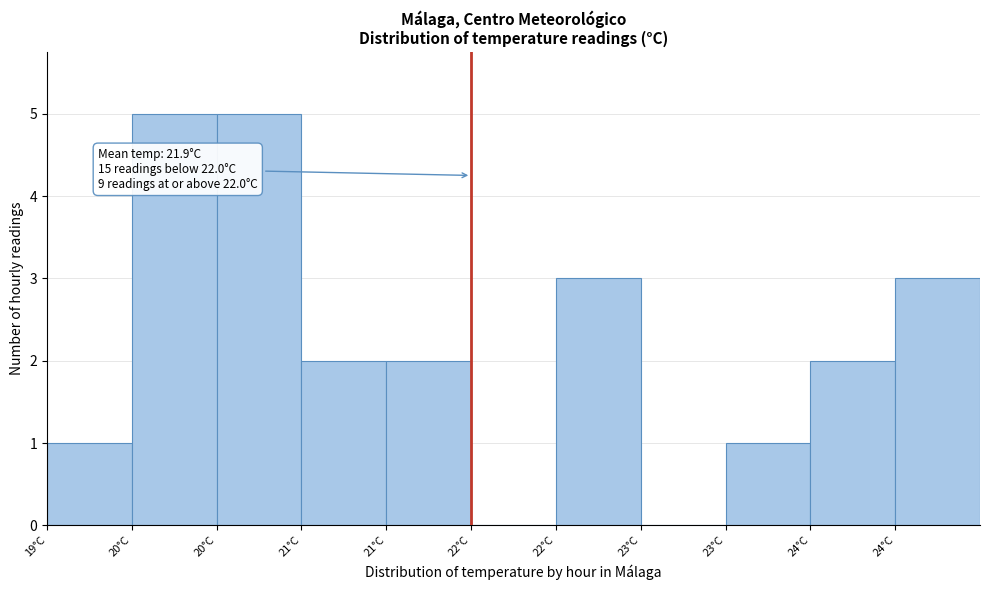

How many distinct data groups are displayed?

1